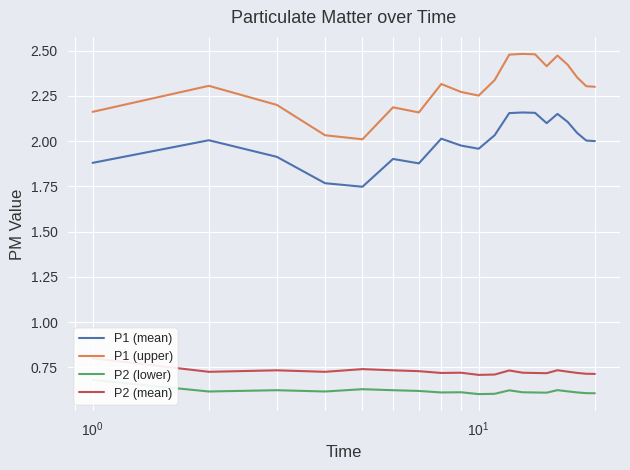

How many distinct data groups are displayed?

4